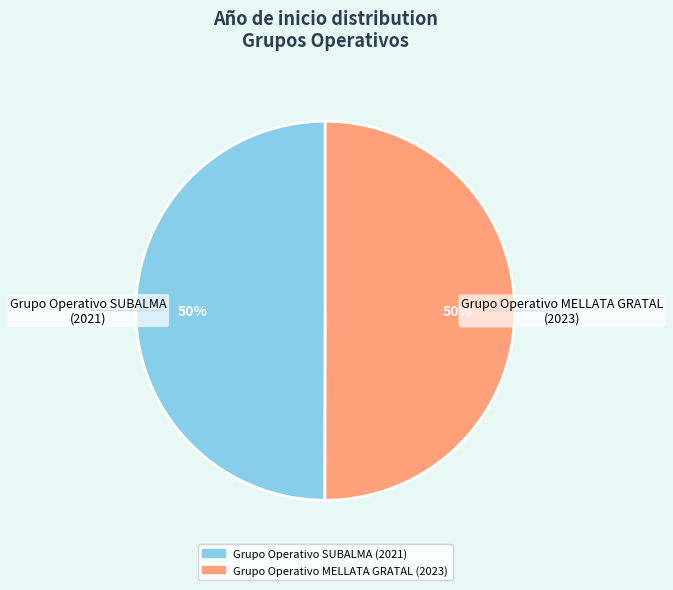

To the nearest percent, what is the combined percentage of Grupo Operativo SUBALMA and Grupo Operativo MELLATA GRATAL?

100%